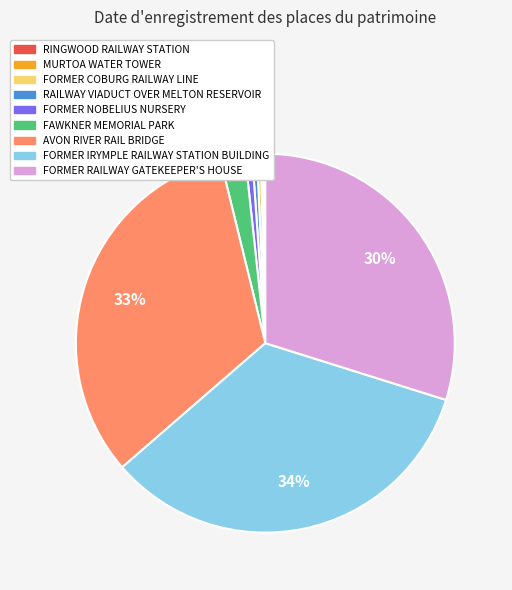

Which has a higher value, FORMER NOBELIUS NURSERY or AVON RIVER RAIL BRIDGE?

AVON RIVER RAIL BRIDGE